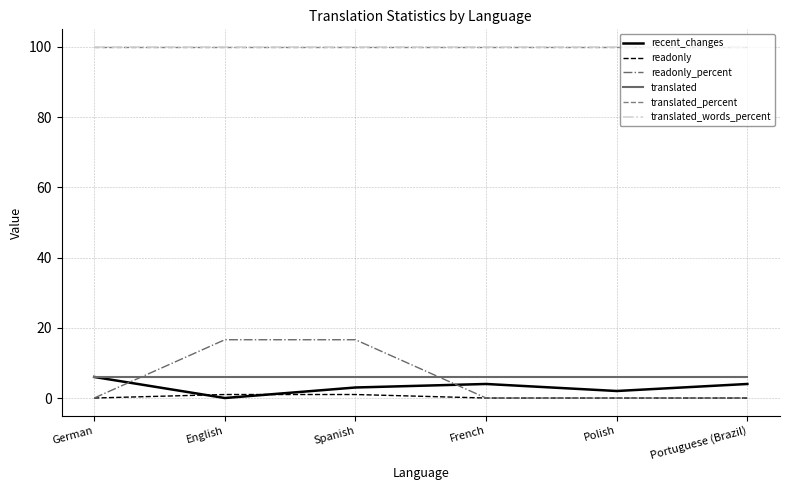

What is the spread (max minus min) of values at French?

100.0